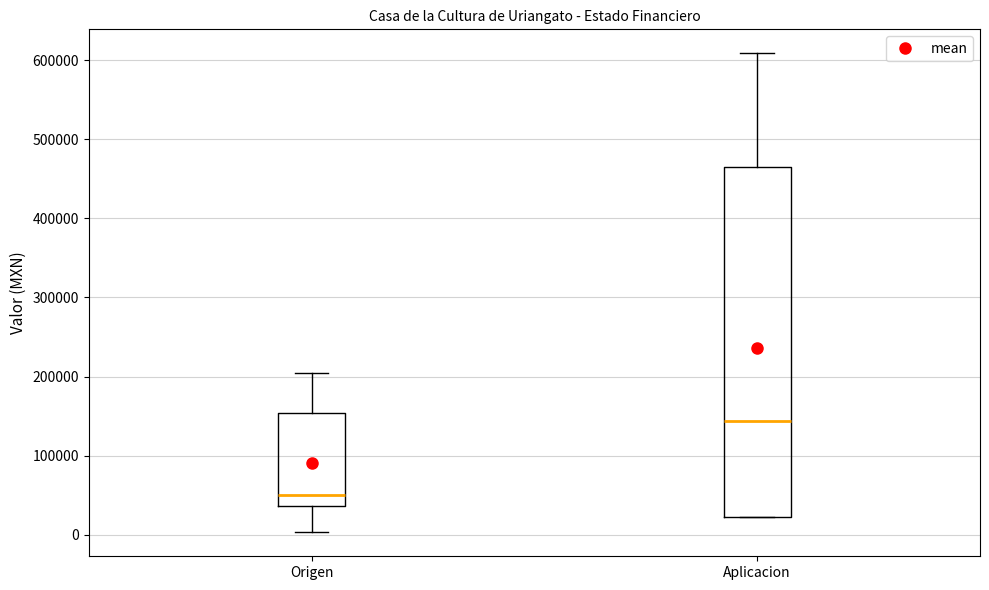

Which box is the tallest, from its lower edge to its upper edge?

Aplicacion